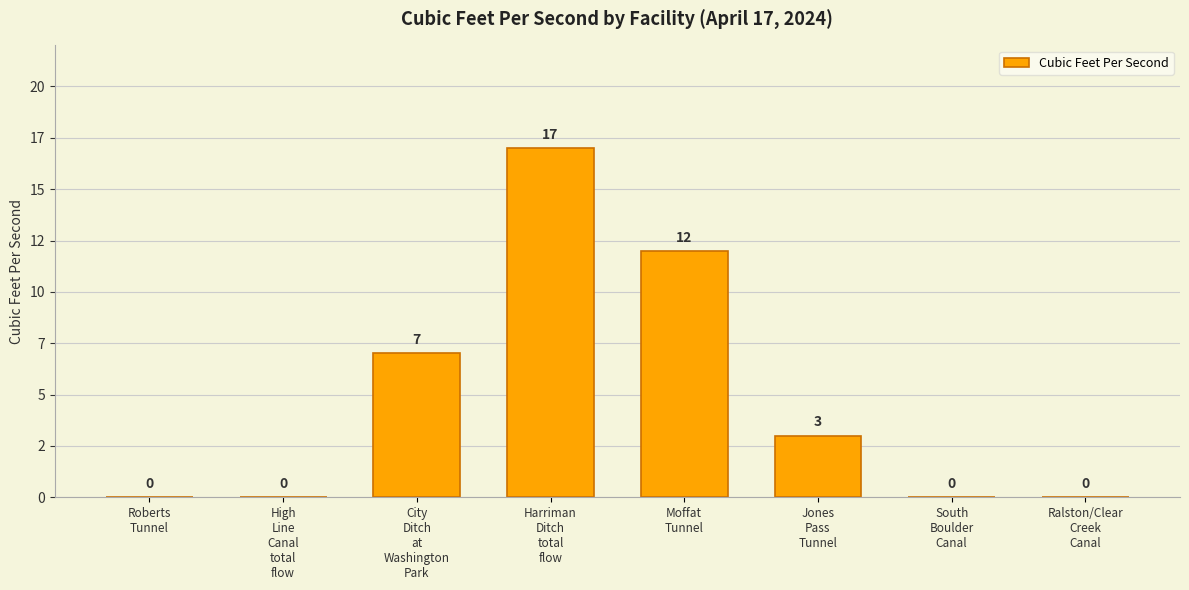

Reading right to left, what are all the values shown in this chart?

Ralston/Clear
Creek
Canal=0	South
Boulder
Canal=0	Jones
Pass
Tunnel=3	Moffat
Tunnel=12	Harriman
Ditch
total
flow=17	City
Ditch
at
Washington
Park=7	High
Line
Canal
total
flow=0	Roberts
Tunnel=0